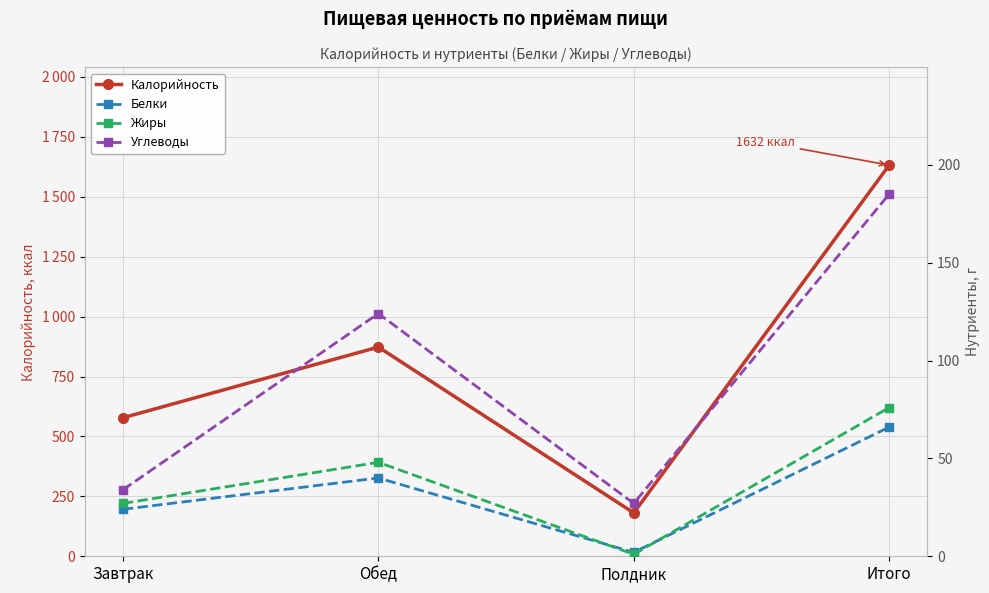

What is the highest value of the Белки series?

66